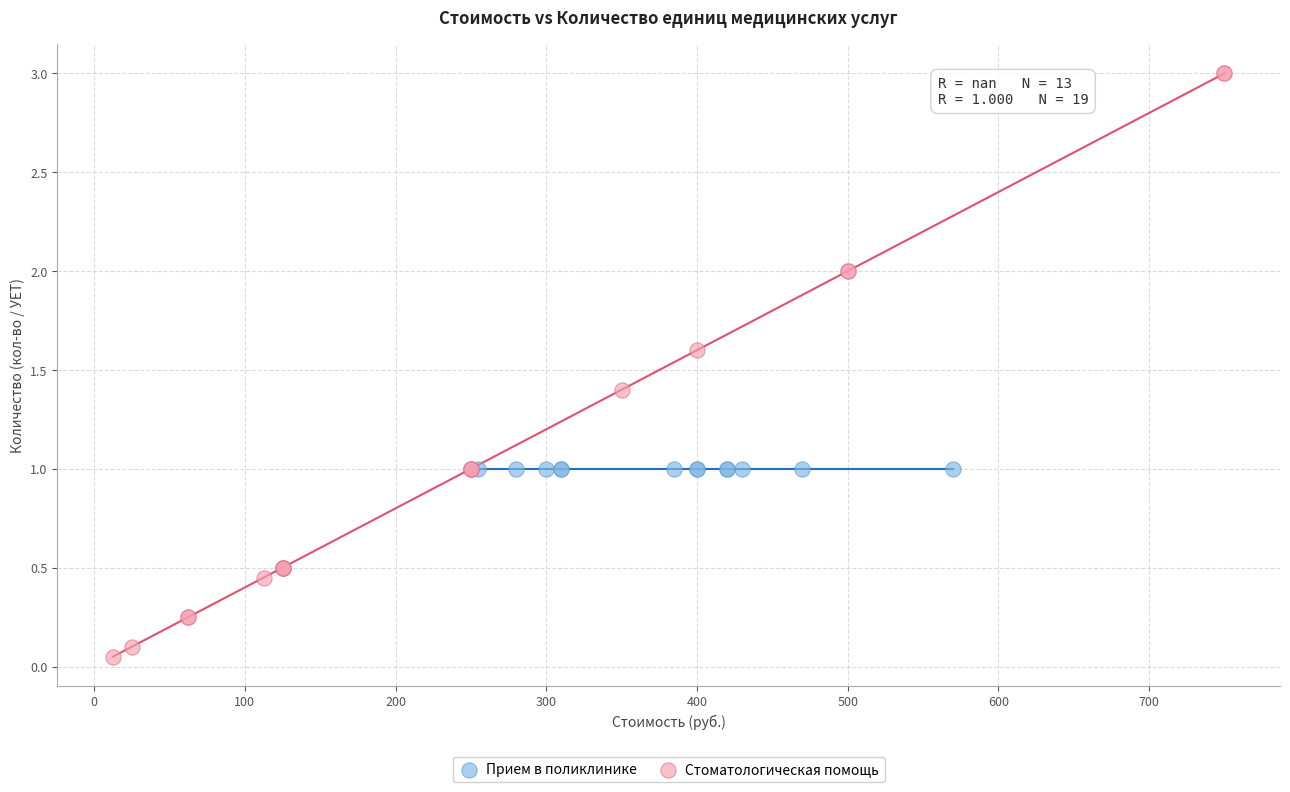

Which series reaches the maximum Y coordinate?

Стоматологическая помощь